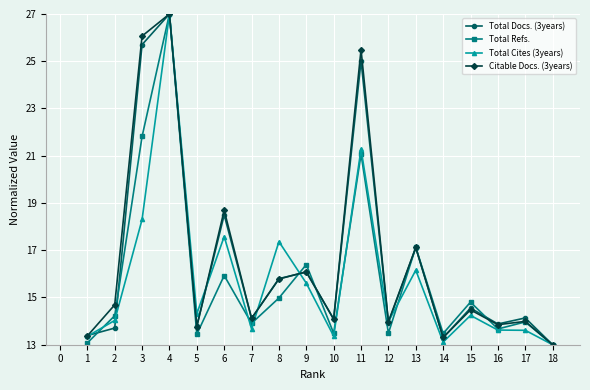

Which category has the highest value in the Total Docs. (3years) series?

4